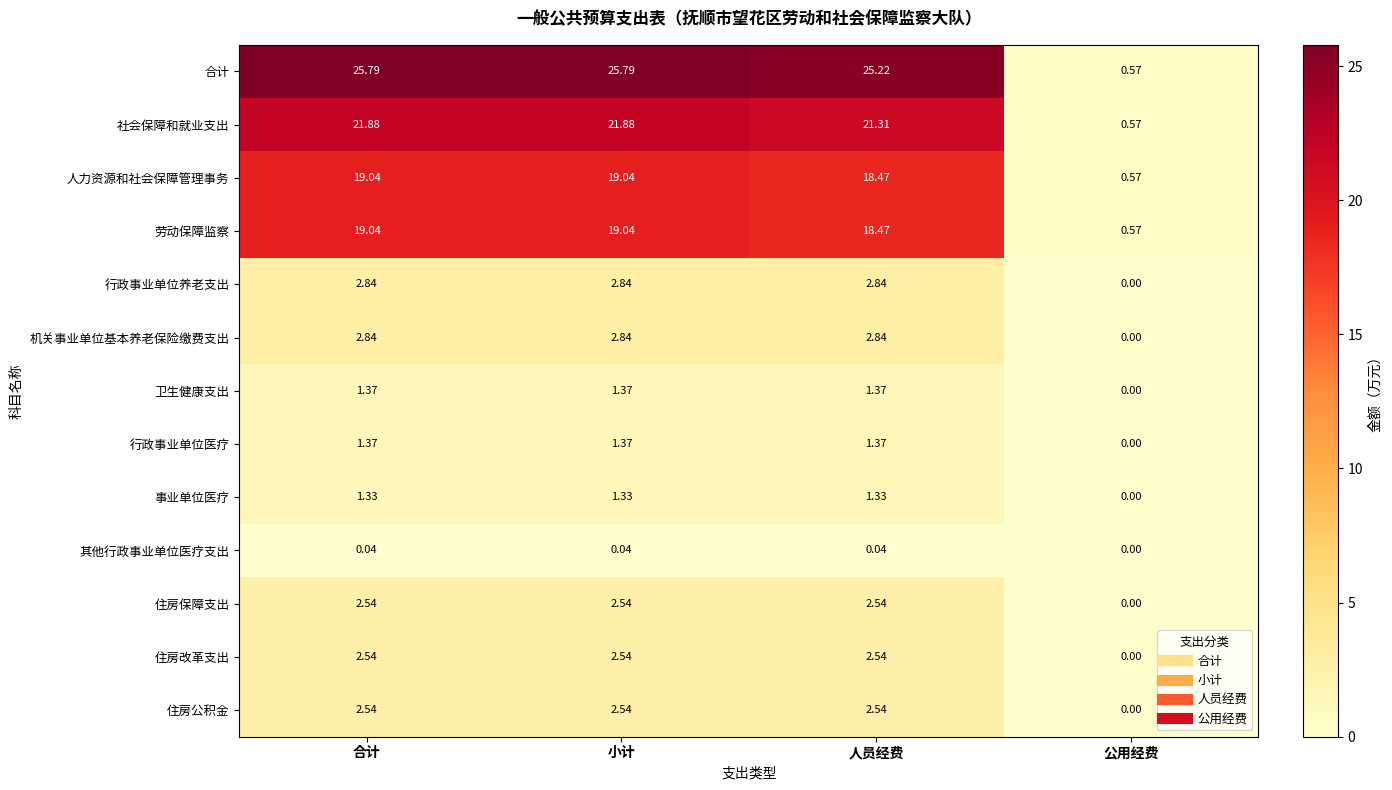

Which series changed the most between 小计 and 公用经费?

合计